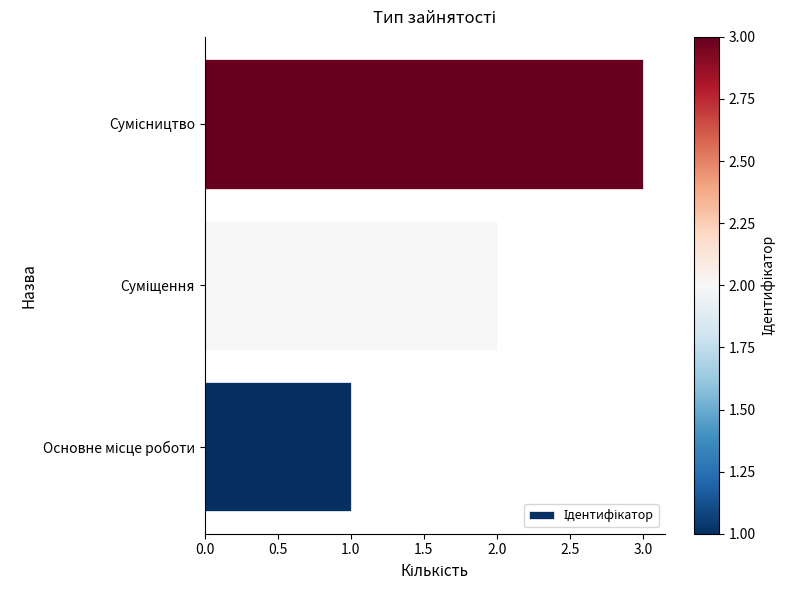

What is the greatest value displayed?

3